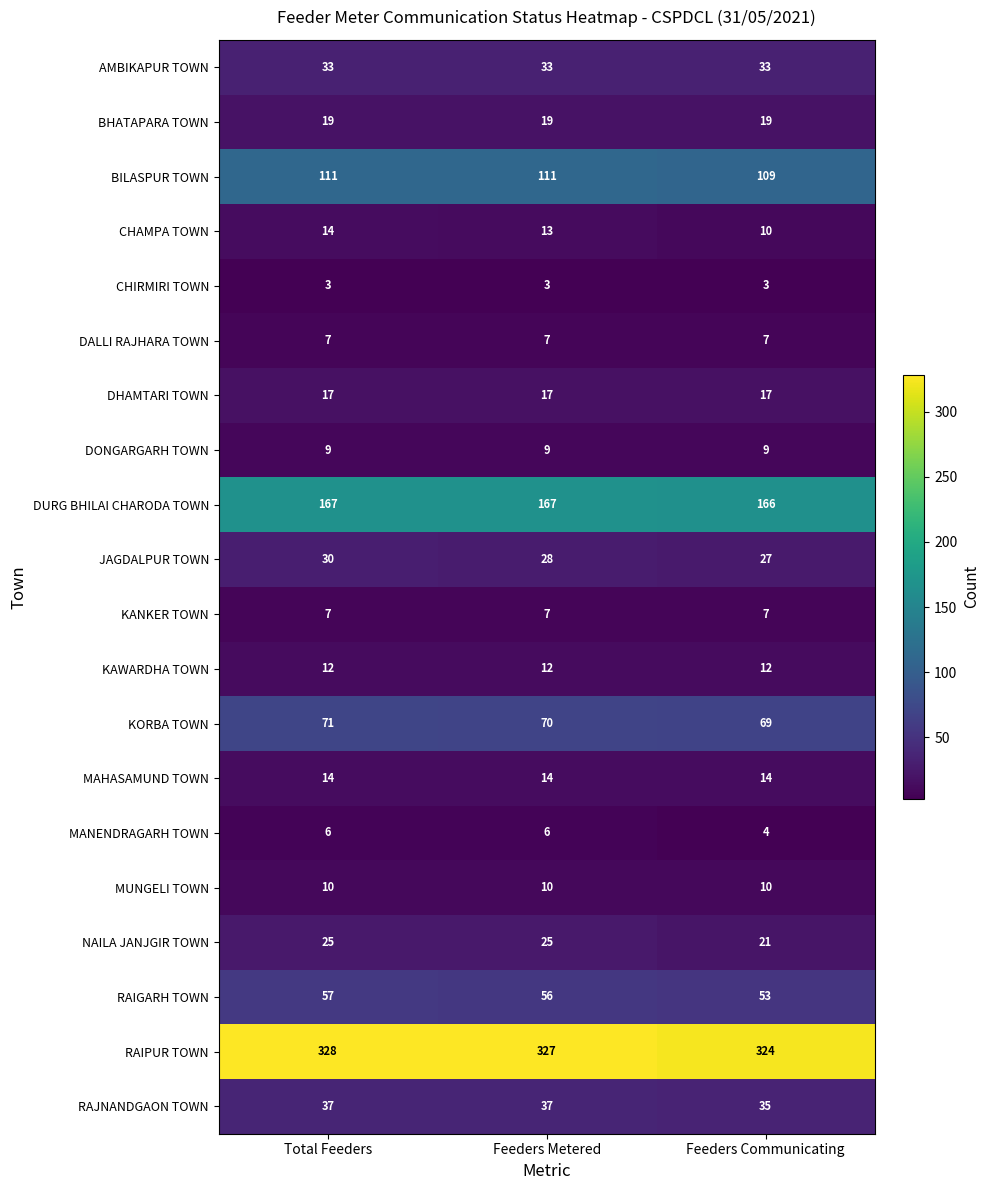

Between Total Feeders and Feeders Metered, which series saw the biggest shift?

JAGDALPUR TOWN